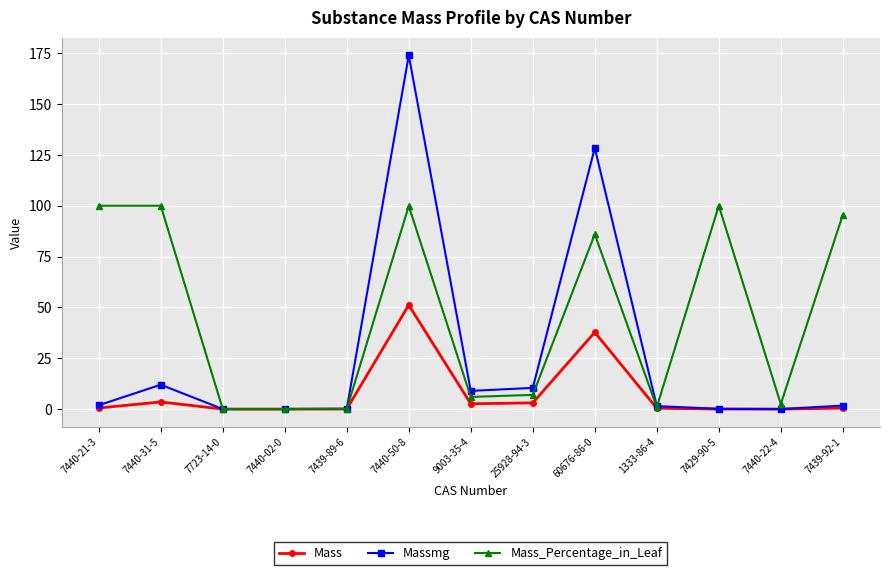

At which category is the sum across all series the highest?

7440-50-8